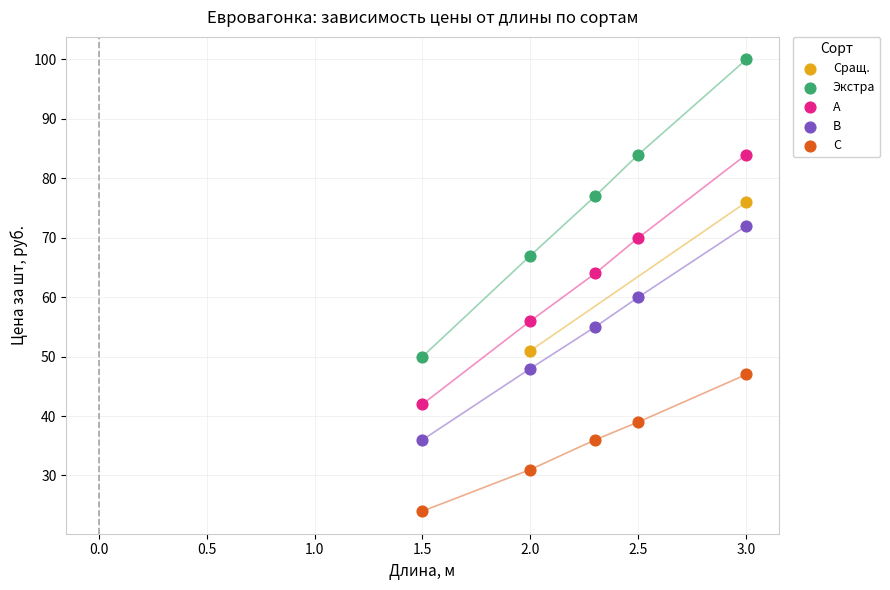

What are all the series names shown in the legend?

Сращ., Экстра, А, В, С